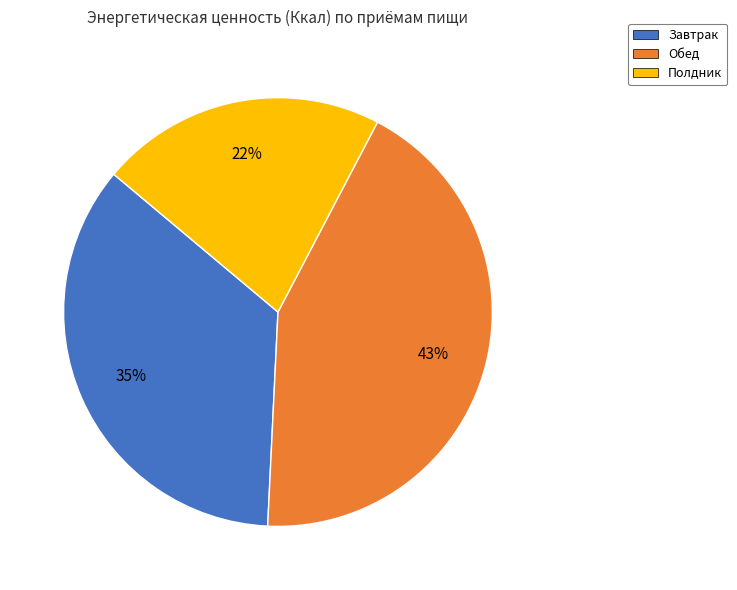

How many segments does this pie chart have?

3